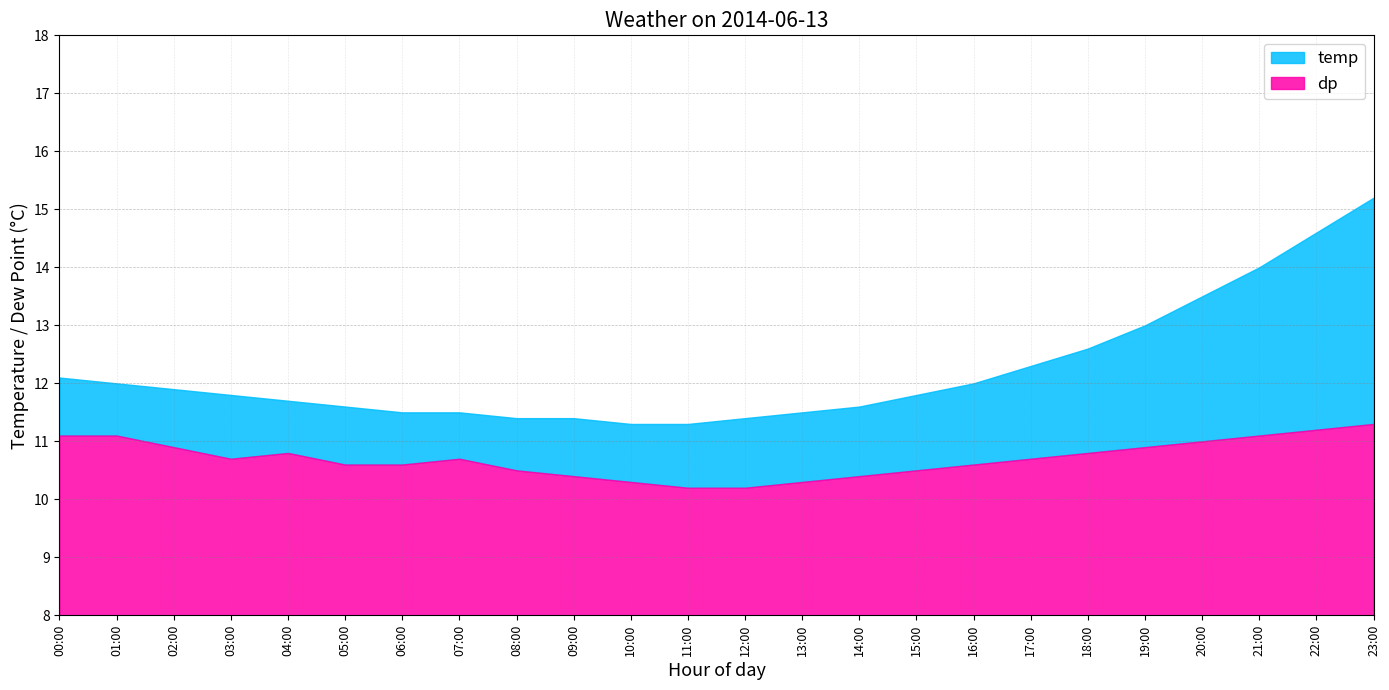

What is the lowest value of the temp series?

11.3